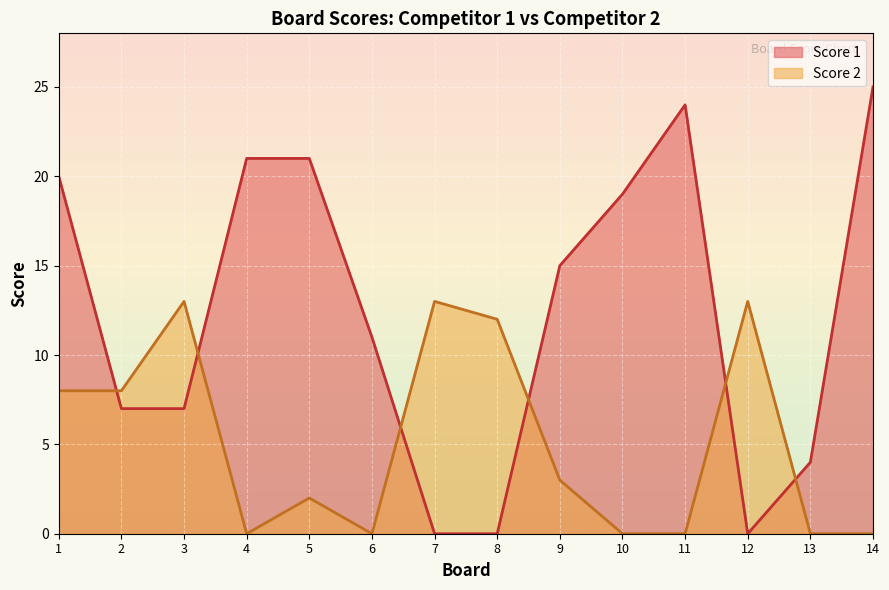

What are all the series names shown in the legend?

Score 1, Score 2